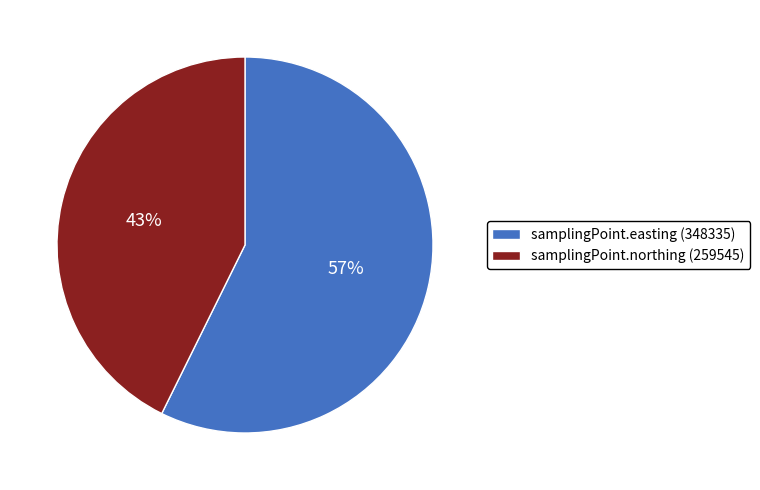

What percentage is the samplingPoint.northing (259545) slice, to the nearest percent?

43%